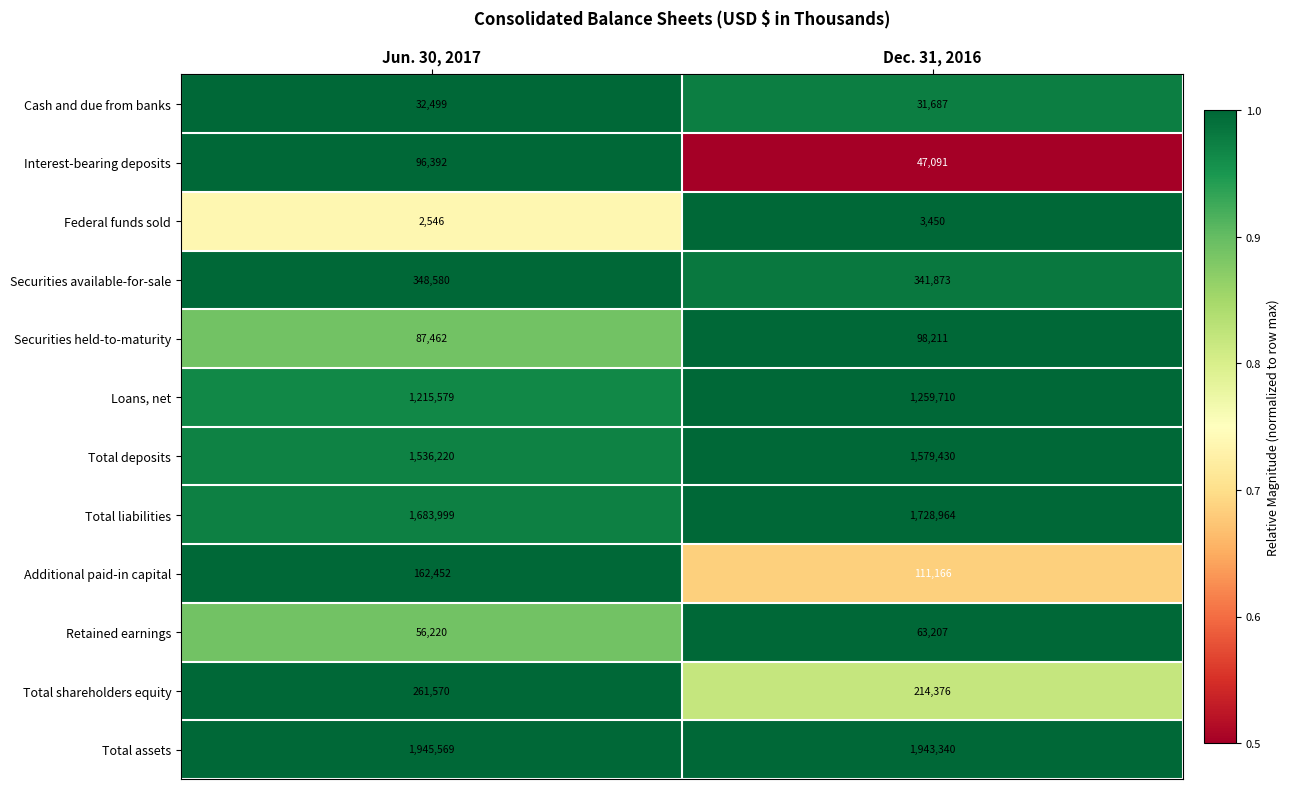

Between Jun. 30, 2017 and Dec. 31, 2016, which series saw the biggest shift?

Additional paid-in capital